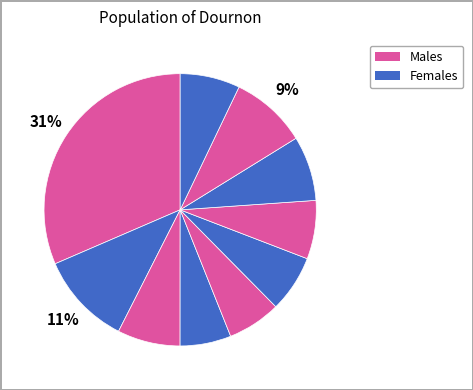

How many segments does this pie chart have?

10